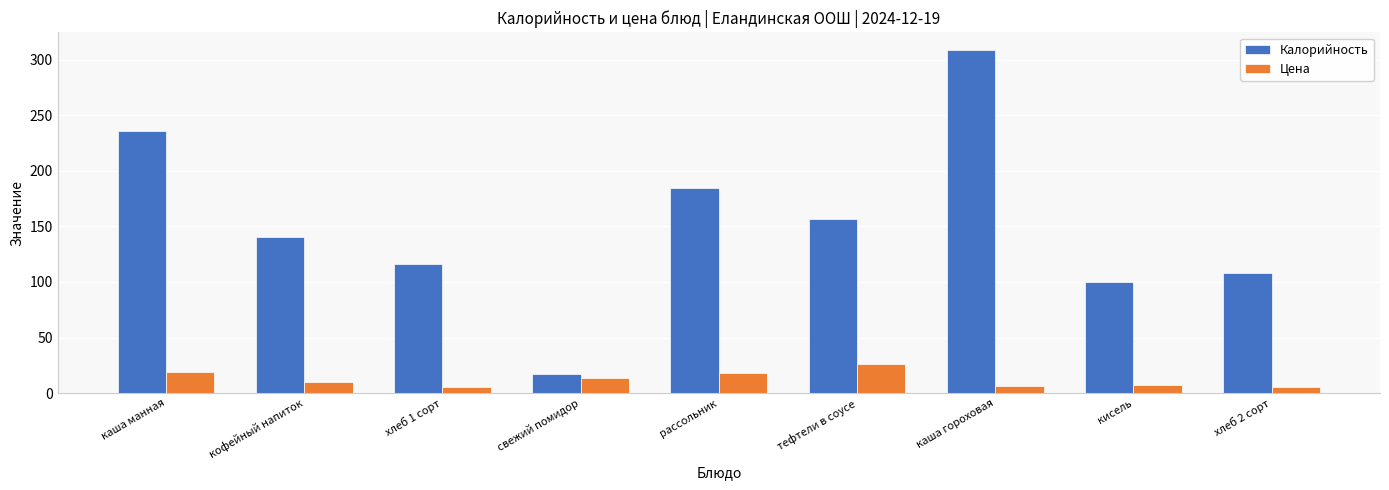

The Калорийность series shows 140.8 at кофейный напиток. True or false?

True